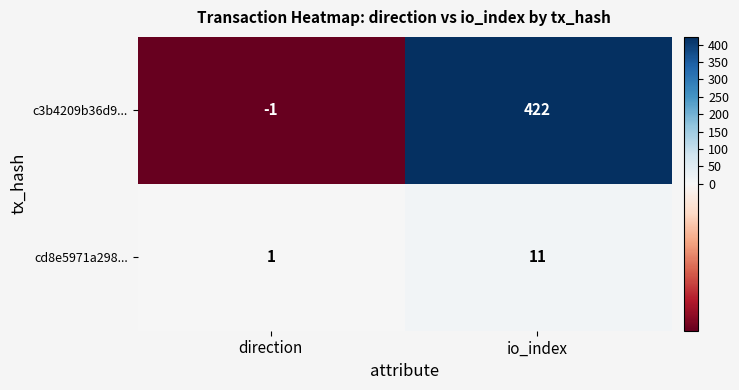

Which category has the highest value across all series?

io_index